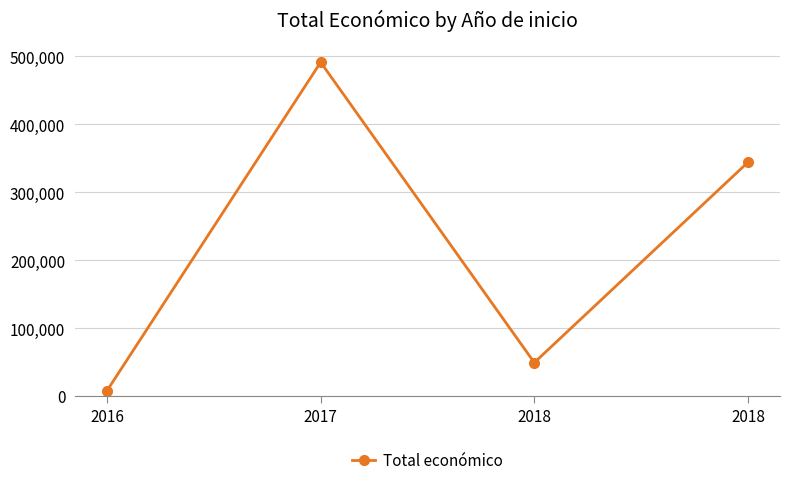

How many values are below 344243?

2